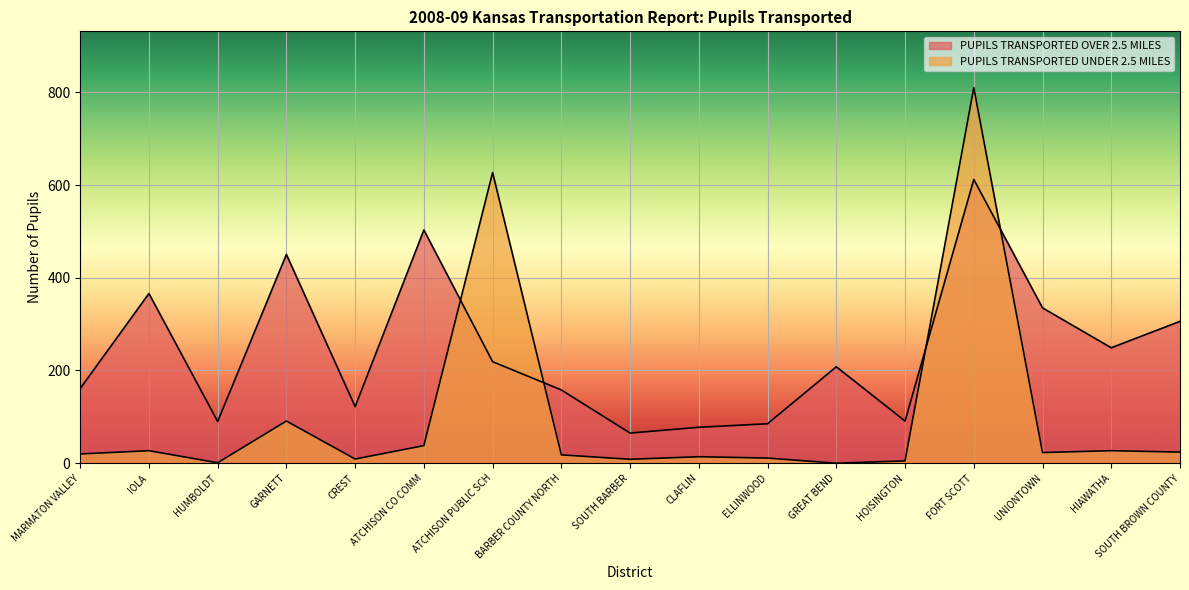

Reading left to right, transcribe all the data shown in this chart.

PUPILS TRANSPORTED OVER 2.5 MILES: 161.0	366.0	90.0	450.3	122.0	503.0	219.0	158.0	65.0	77.5	85.1	208.0	91.0	612.0	335.0	249.0	306.0
PUPILS TRANSPORTED UNDER 2.5 MILES: 20.0	27.0	1.0	91.0	9.0	38.0	627.0	18.0	8.5	14.0	11.1	0.0	5.0	810.0	23.0	27.0	24.0